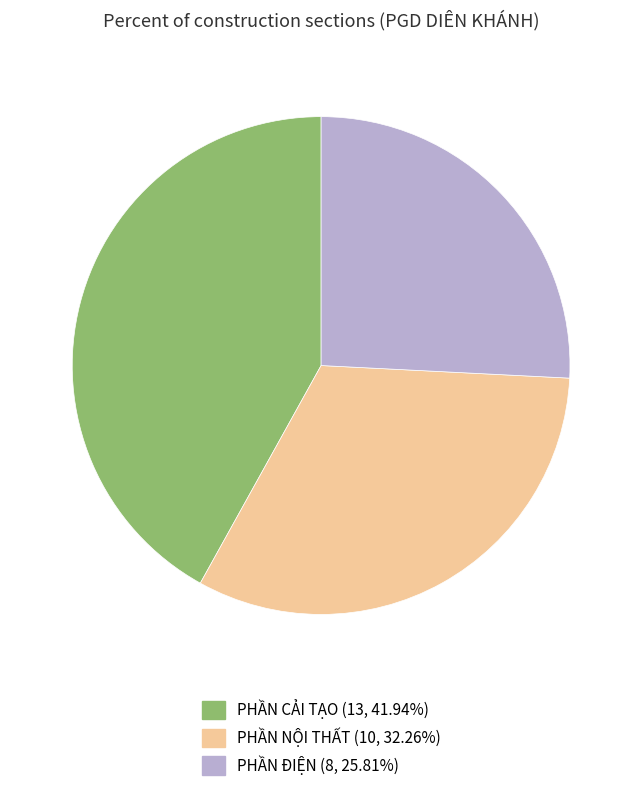

Which has a higher value, PHẦN CẢI TẠO or PHẦN NỘI THẤT?

PHẦN CẢI TẠO